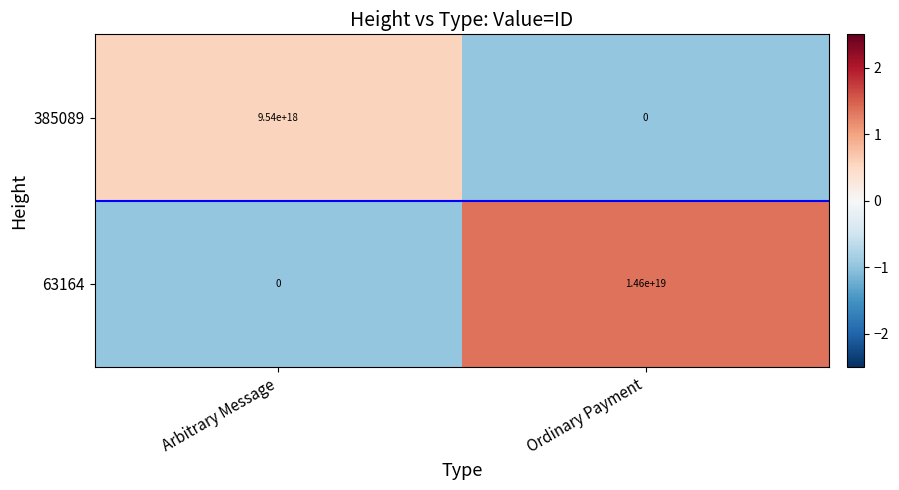

The value of 63164 at Ordinary Payment is 5928686124027988992. True or false?

False